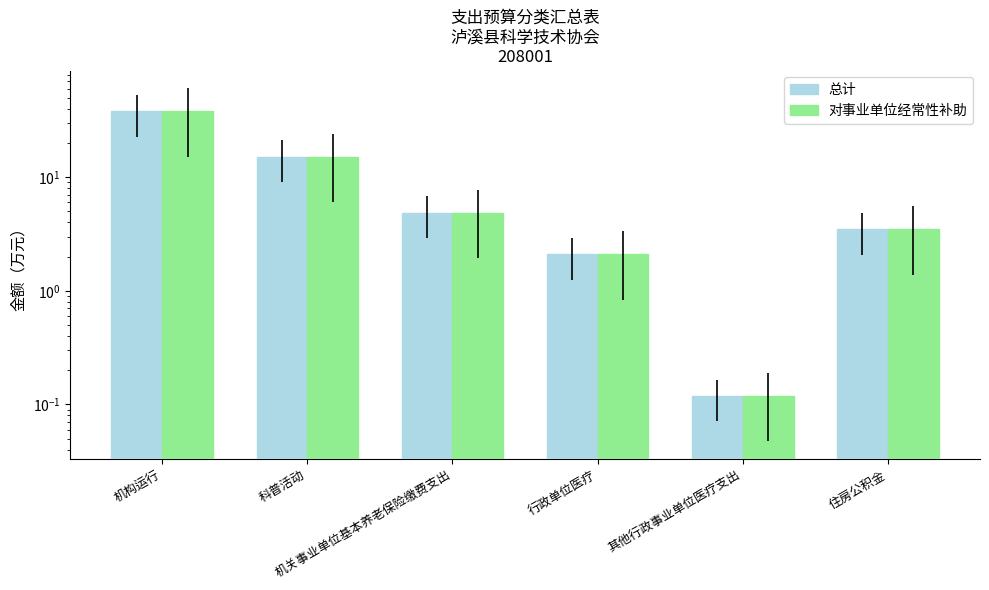

Is it true that 总计 equals 3.3 at 行政单位医疗?

False